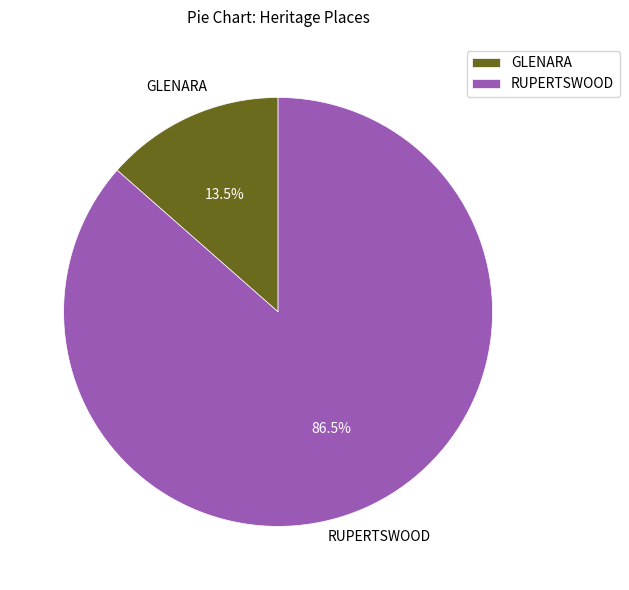

Is RUPERTSWOOD the majority of the pie?

Yes